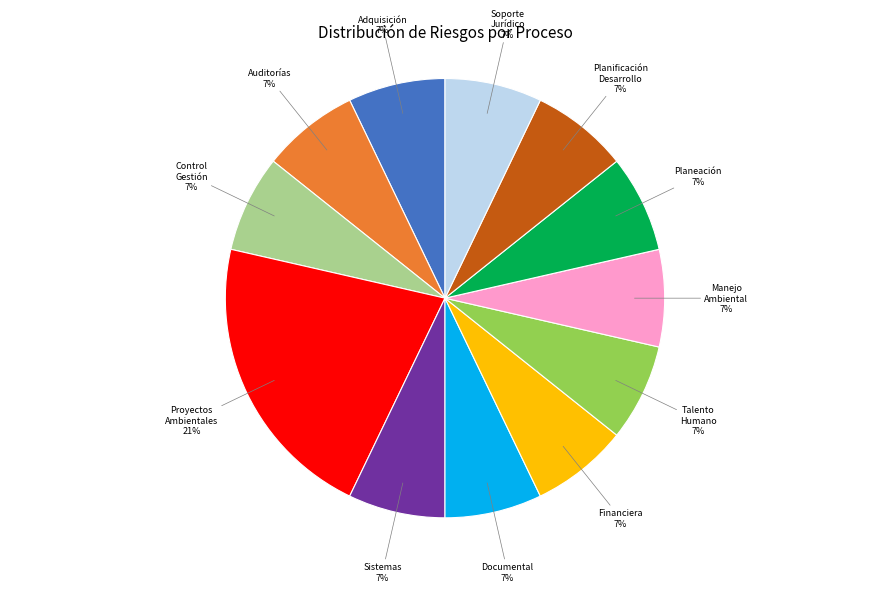

Combined, do Documental and Adquisición account for over 50%?

No